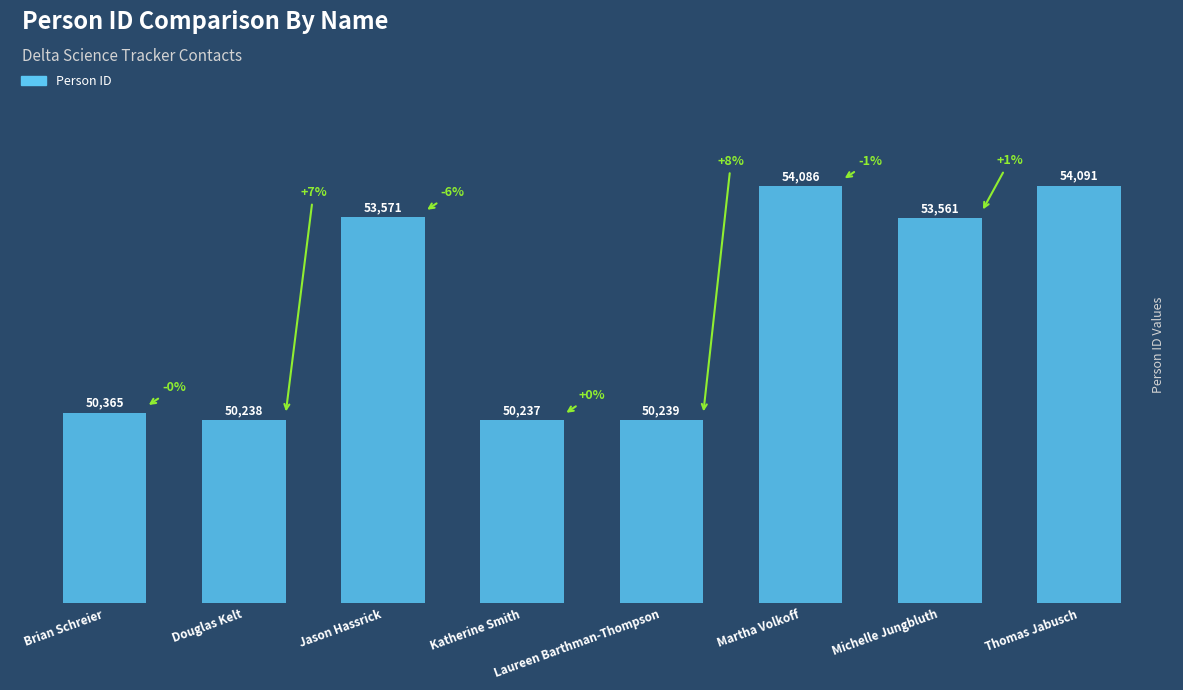

The chart shows a value of 93002 at Thomas Jabusch. True or false?

False